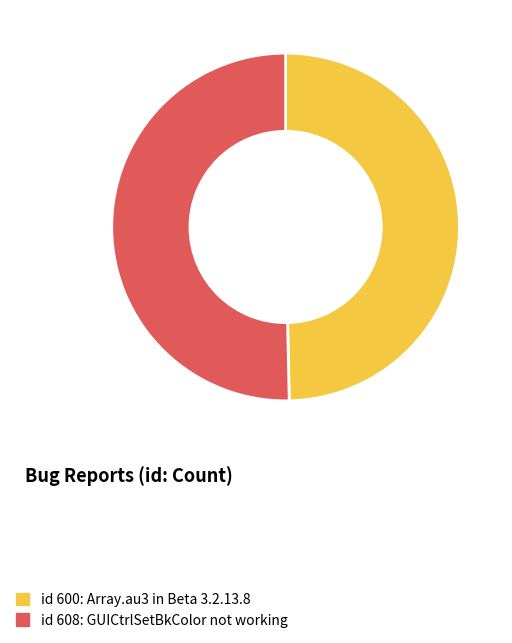

Is there a majority slice in this chart?

Yes